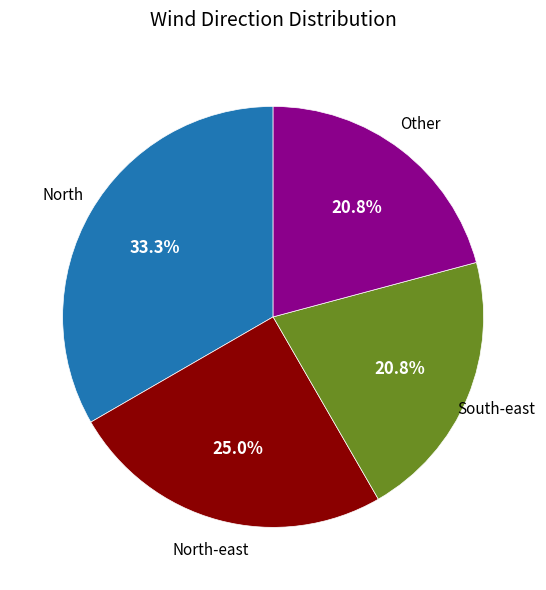

Is there any slice that represents more than half of the pie?

No